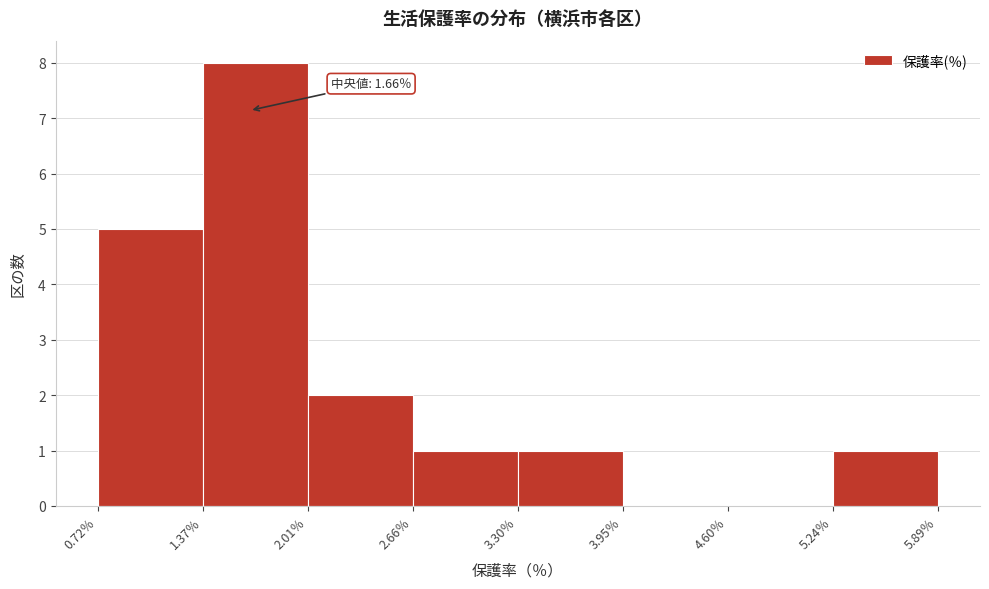

Which range on the x-axis has the tallest bar?

1.4 to 2.0